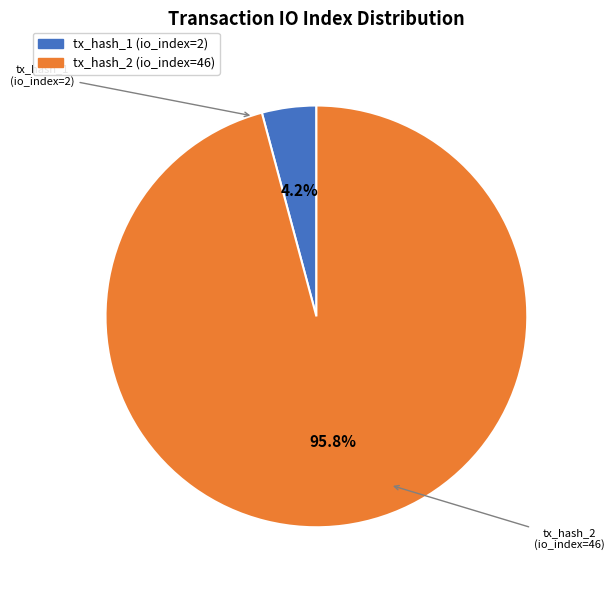

How many segments does this pie chart have?

2